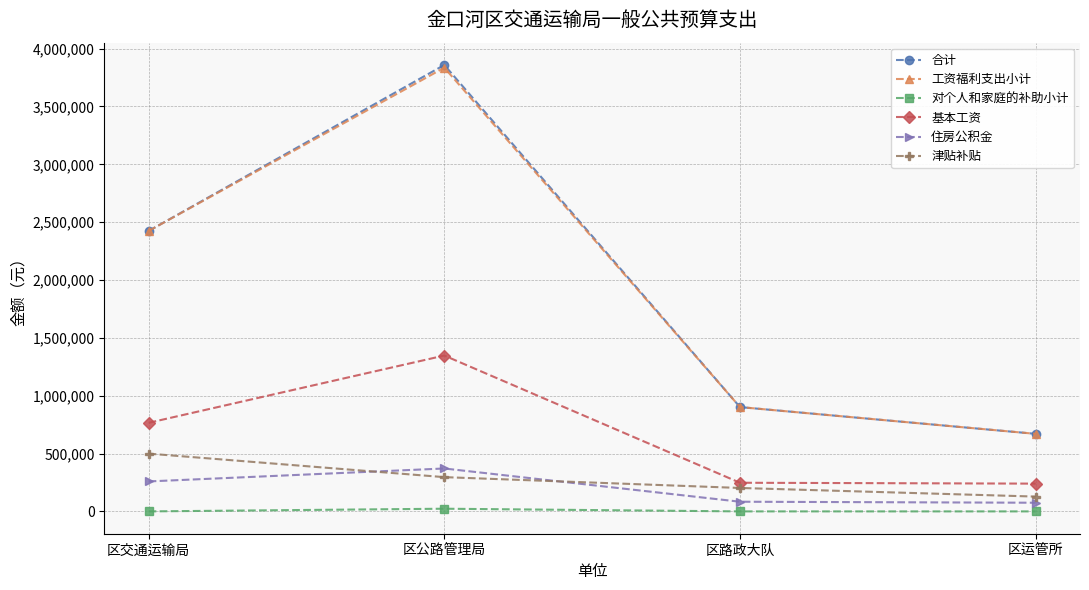

How many values in the 基本工资 series are below 765840?

2